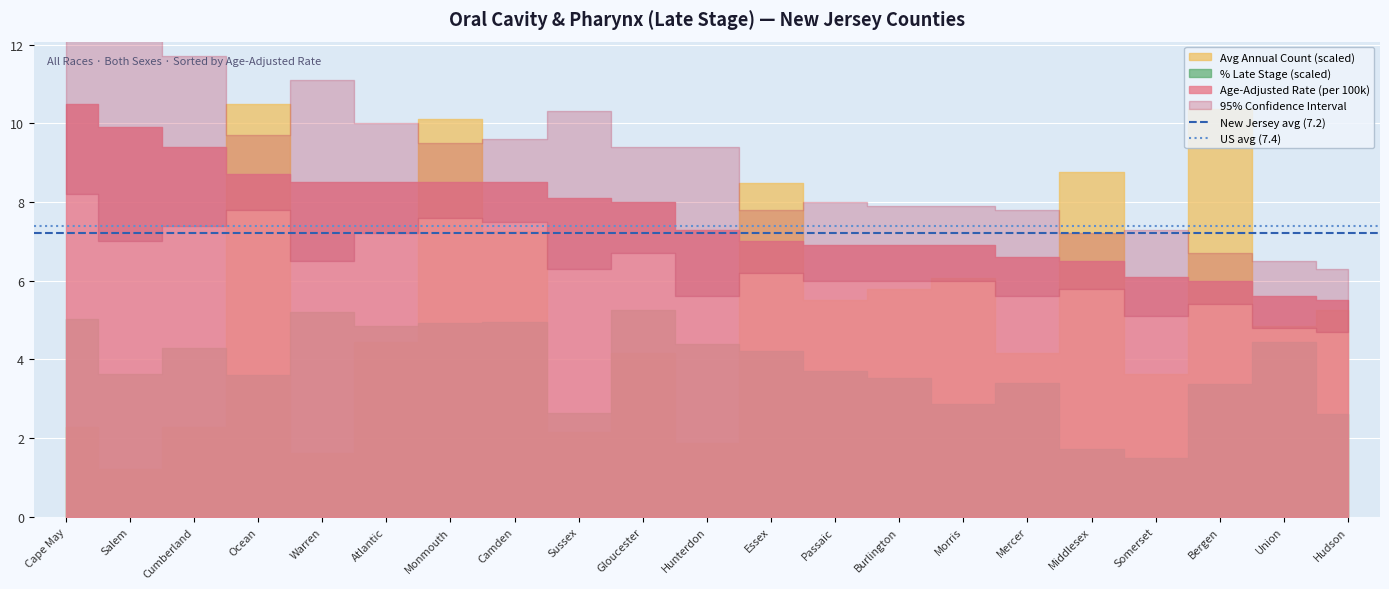

At which label does US avg (7.4) reach its peak?

Cape May